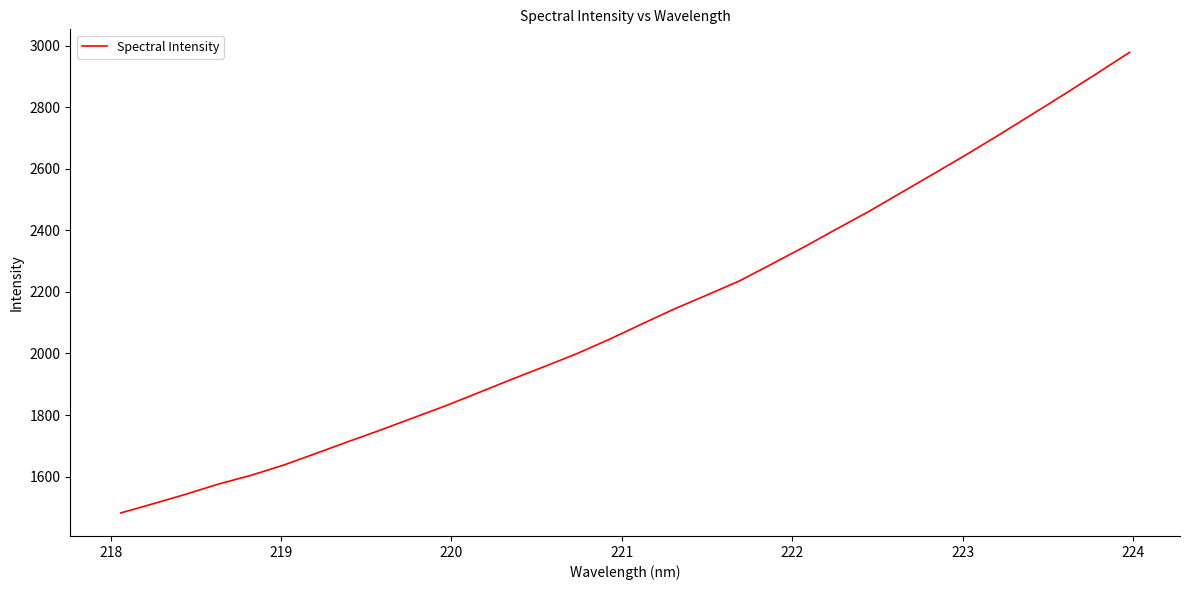

What is the minimum value shown in the chart?

1481.9